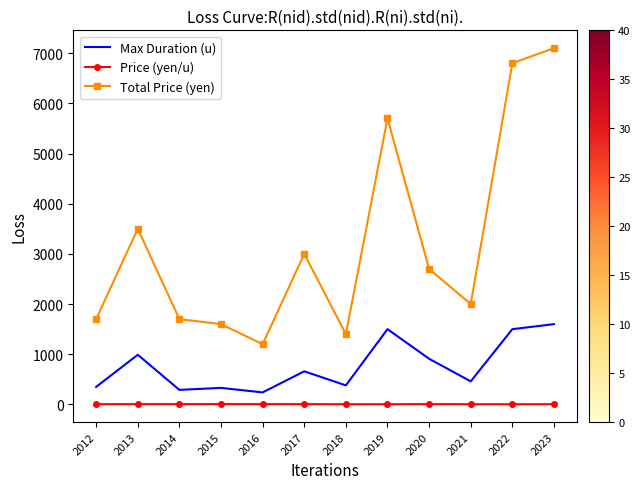

True or false: Price (yen/u) and Total Price (yen) intersect in this chart.

False